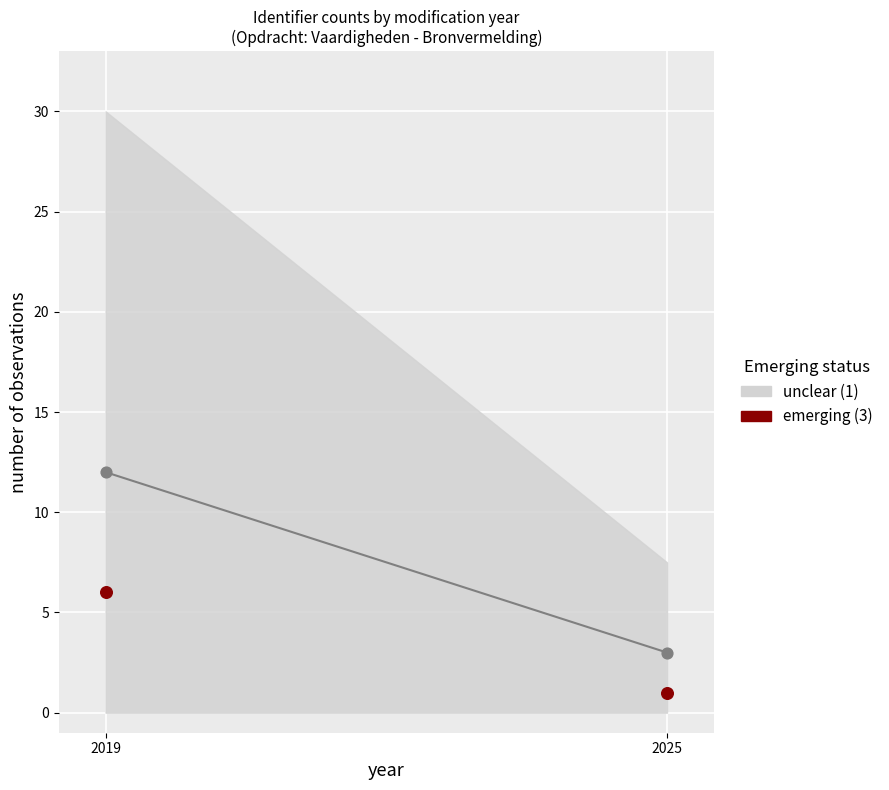

What are all the series names shown in the legend?

unclear (1), emerging (3)